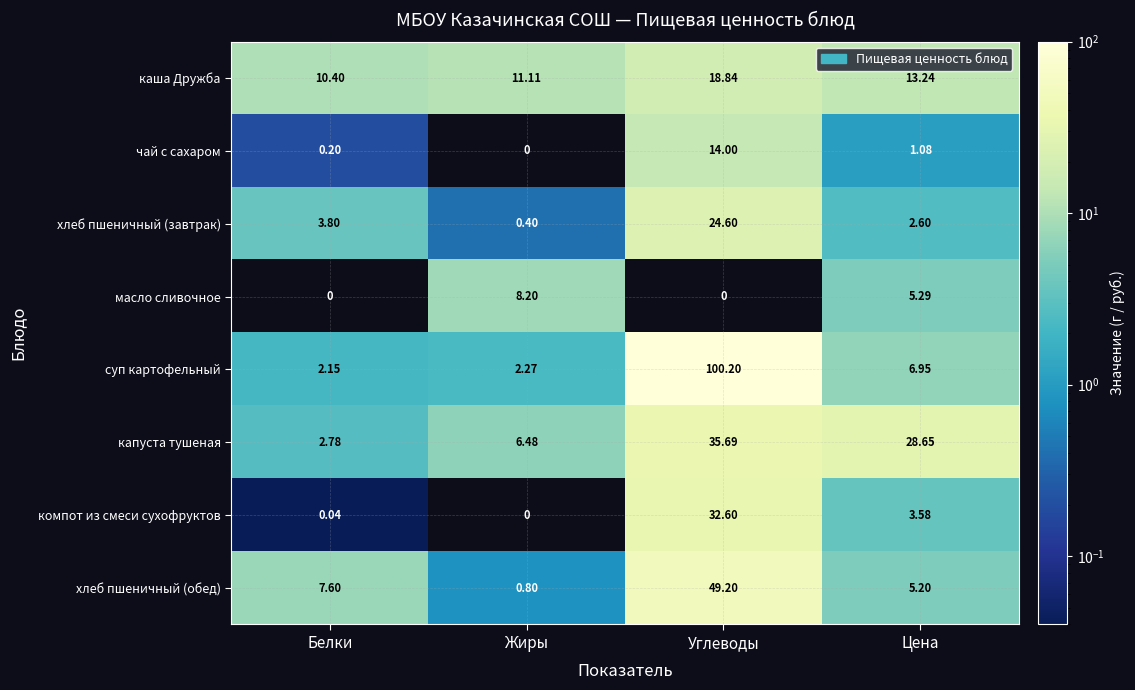

Where does the чай с сахаром series first go above 1?

Углеводы